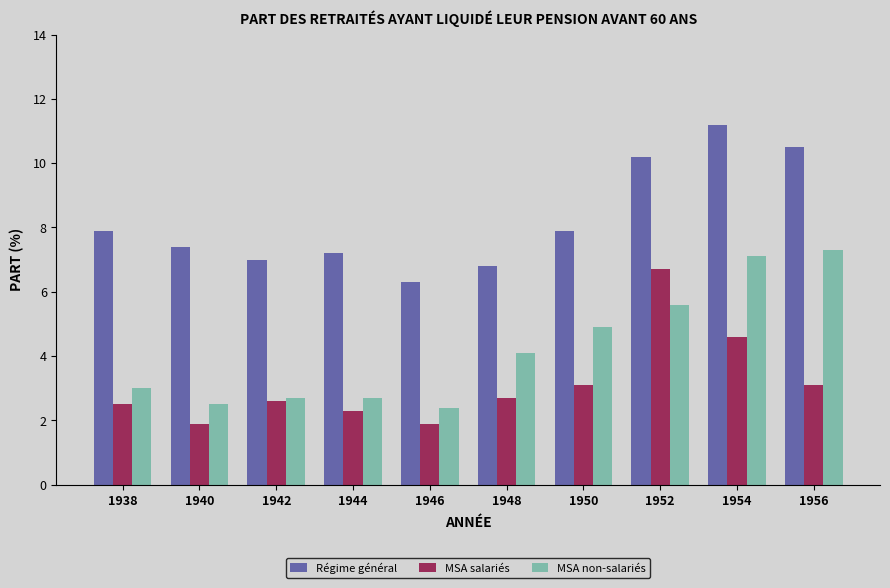

What value does the Régime général series have at 1942?

7.0